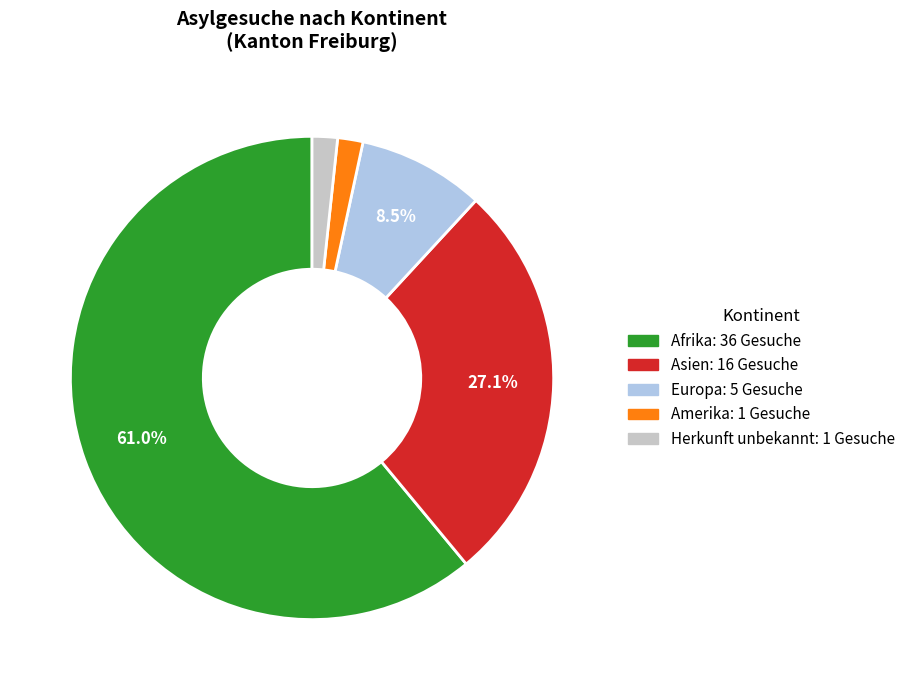

To the nearest percent, what percentage of the pie is Afrika?

61%